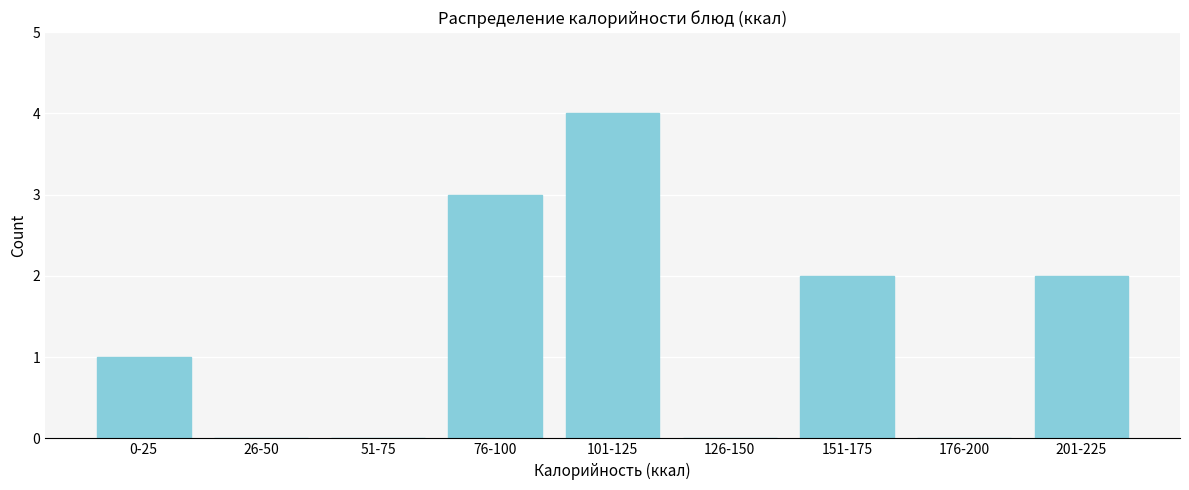

Reading left to right, transcribe all the data shown in this chart.

0-25=1	26-50=0	51-75=0	76-100=3	101-125=4	126-150=0	151-175=2	176-200=0	201-225=2